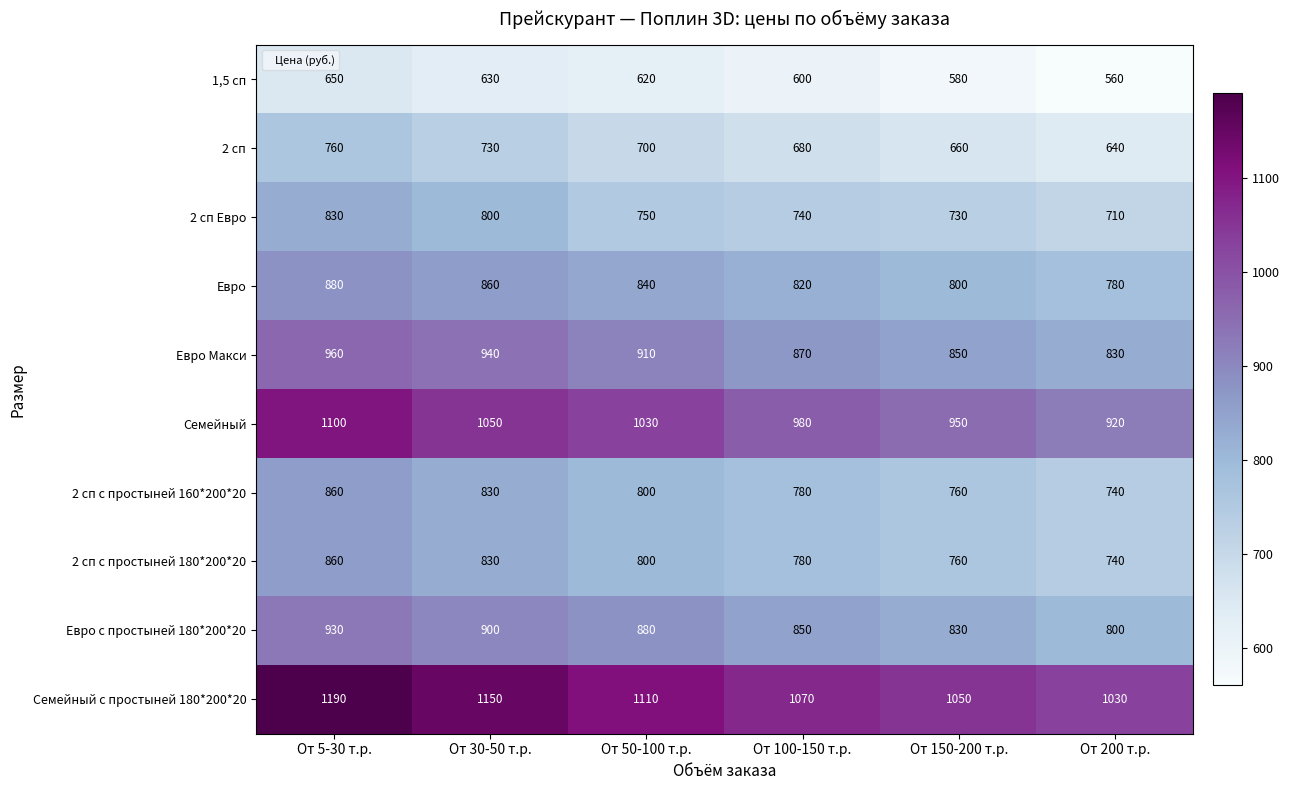

What is the minimum value shown in the chart?

560